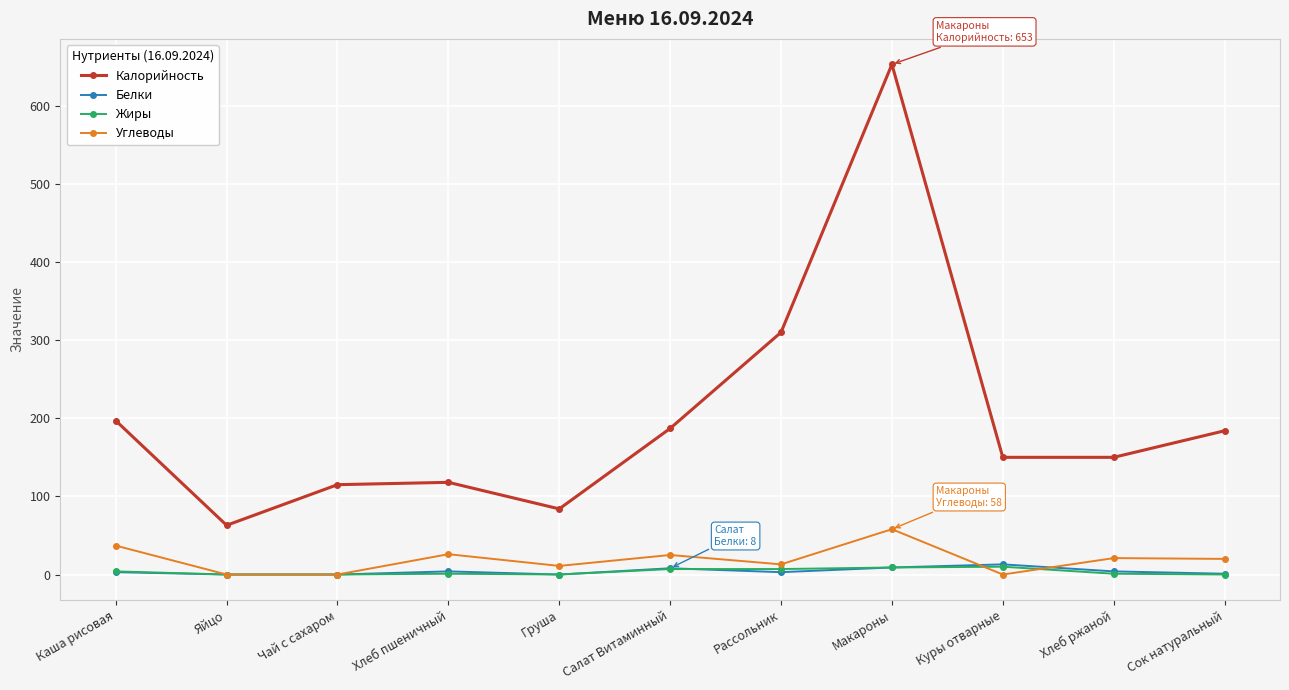

What is the spread (max minus min) of values at Хлеб ржаной?

149